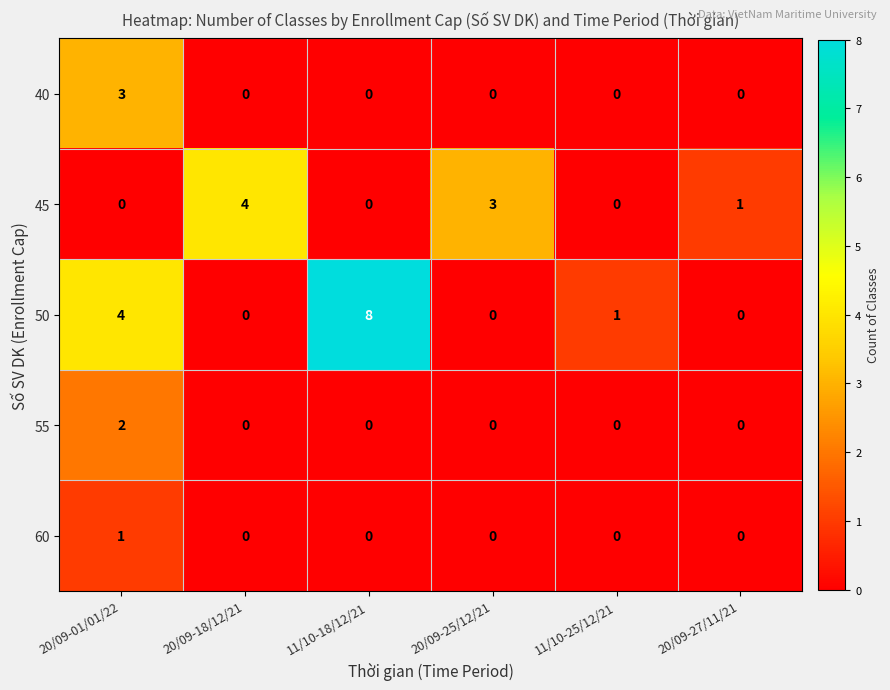

Rank the series by their maximum value, from highest to lowest.

50, 45, 40, 55, 60